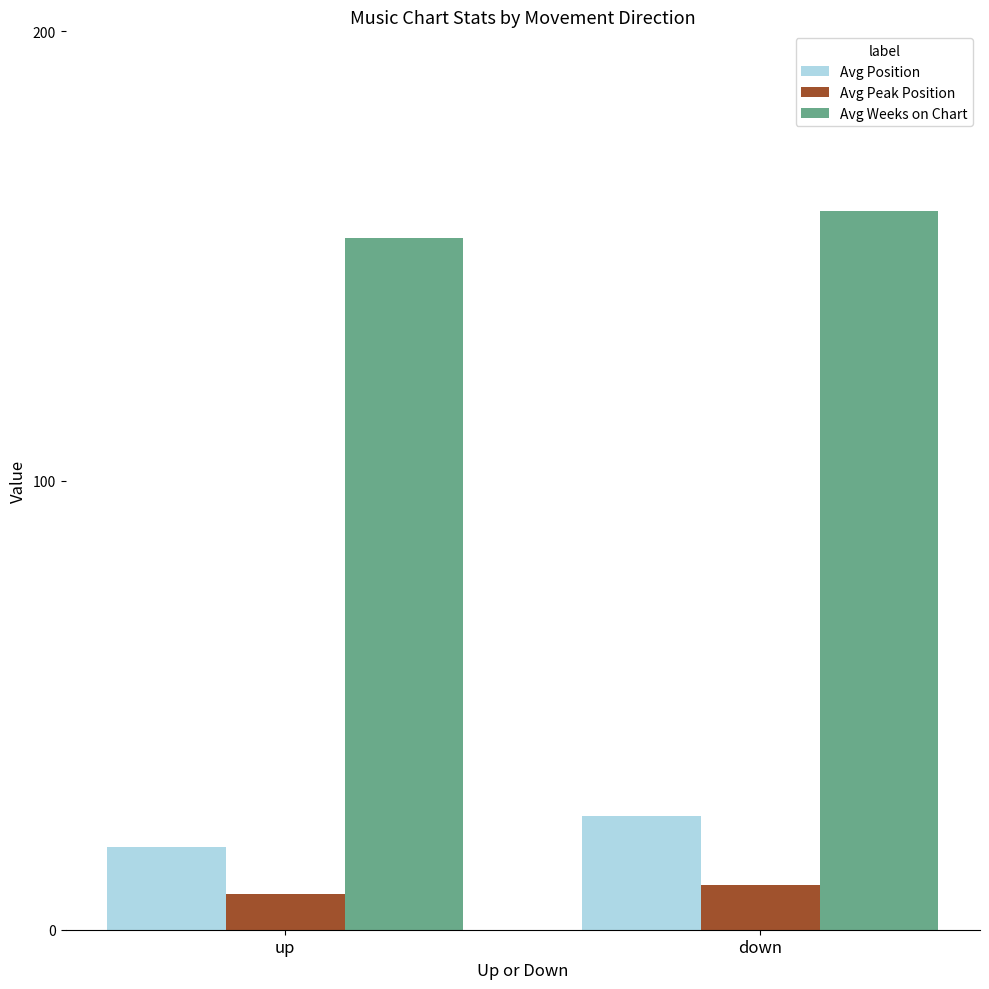

What is the average value of the Avg Peak Position series?

9.0